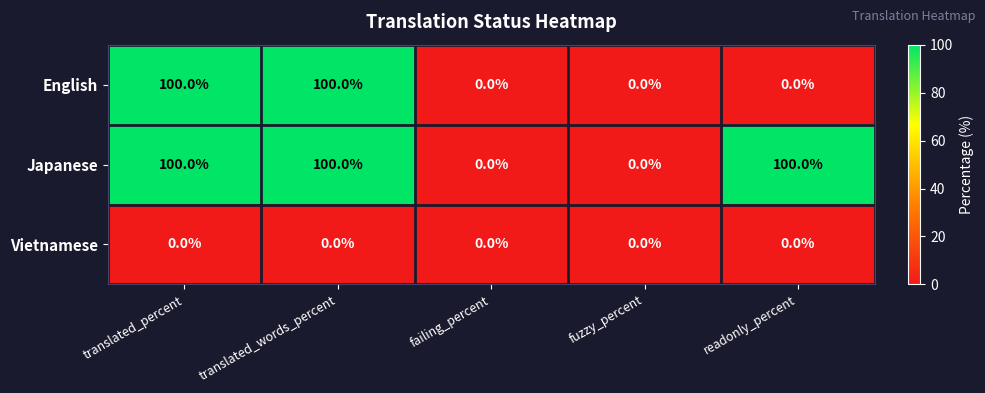

What is the sum of the Japanese values at failing_percent and translated_percent?

100